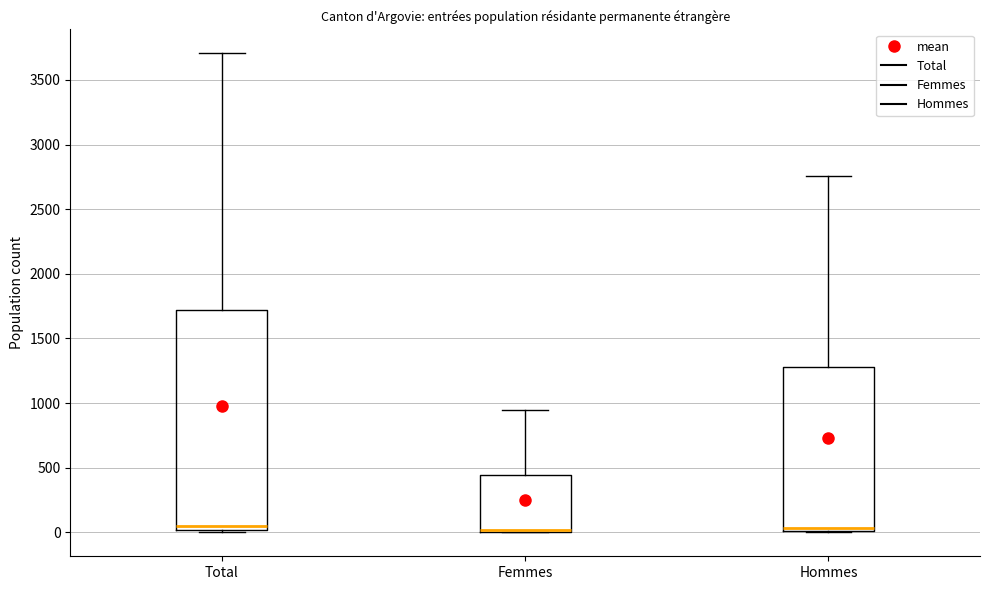

Reading left to right, transcribe this box plot: for each box, give where its median line is, the range the box spans, and where its two whiskers end, as read against the y-axis. The values are not printed on the chart, so give them approximately, as read against the axis.

Total: median 50, box 0 to 1700, whiskers 0 to 3700
Femmes: median 0 (drawn on the box's lower edge), box 0 to 450, whiskers 0 to 950
Hommes: median 50, box 0 to 1300, whiskers 0 to 2750